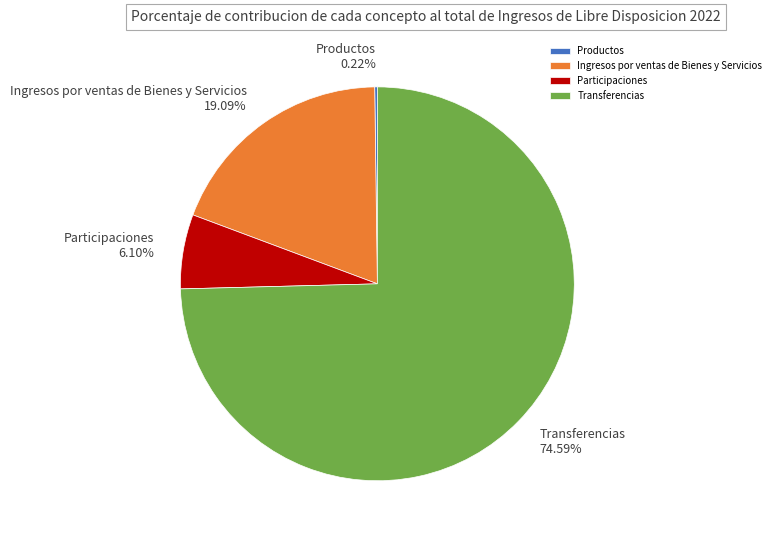

To the nearest percent, what is the difference between the largest and smallest slice percentages?

74%